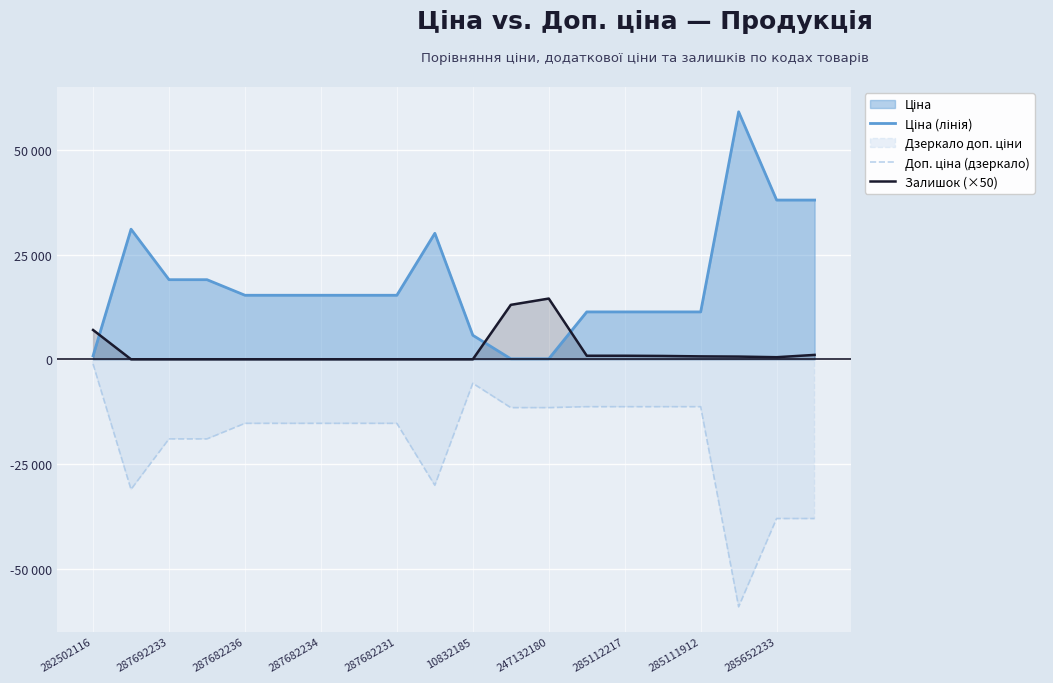

Which has a higher value, 287682234 or 285111912?

287682234